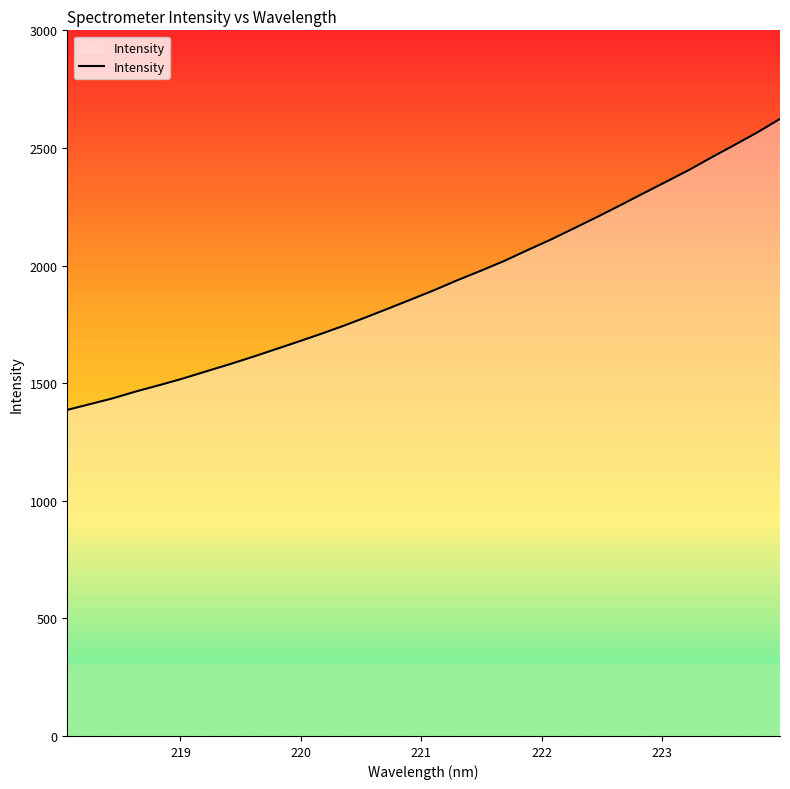

What is the difference between the maximum and minimum values?

1237.1